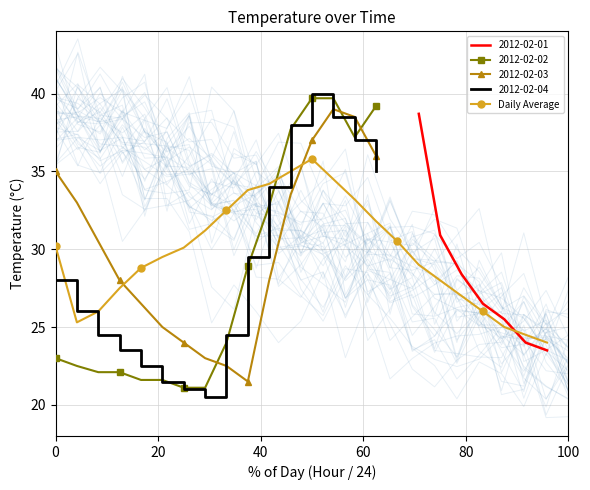

True or false: Daily Average has more than 0 points higher than both neighbors.

True